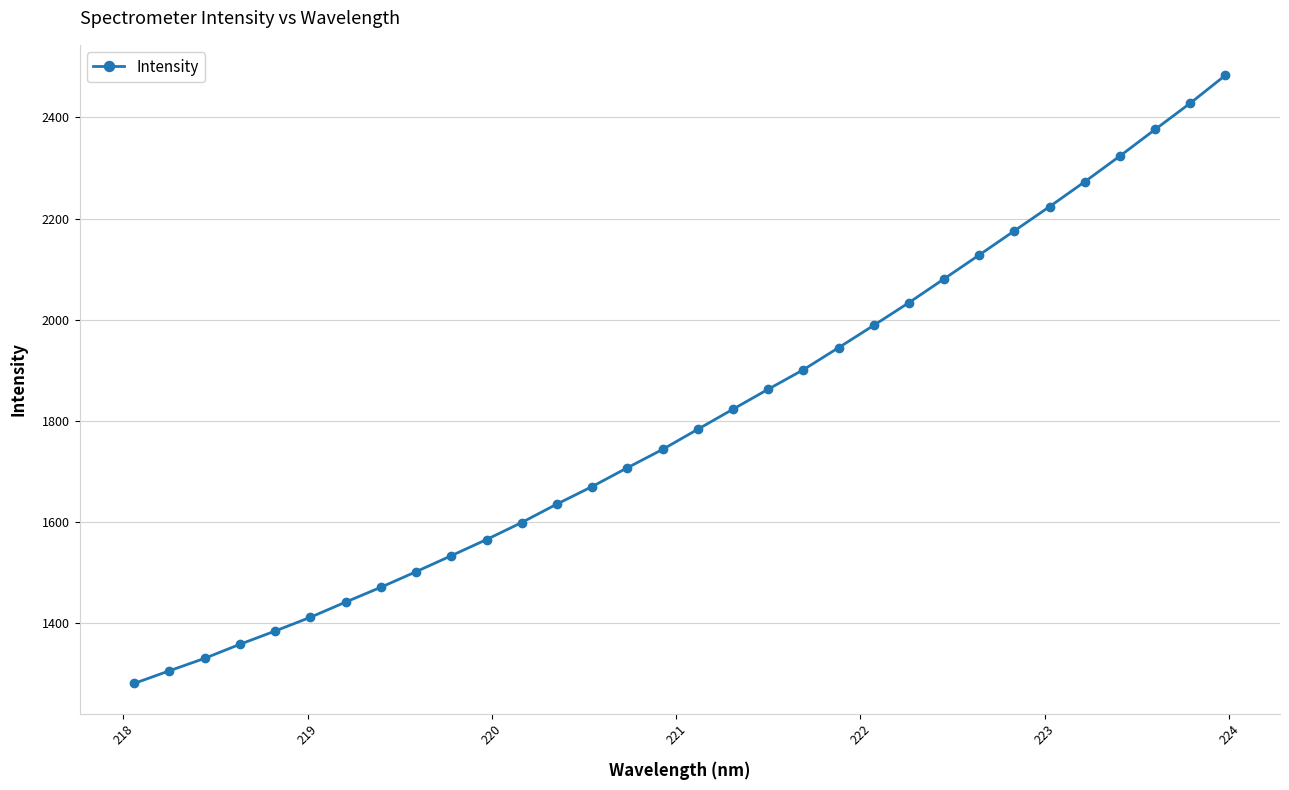

What is the smallest value displayed?

1280.0